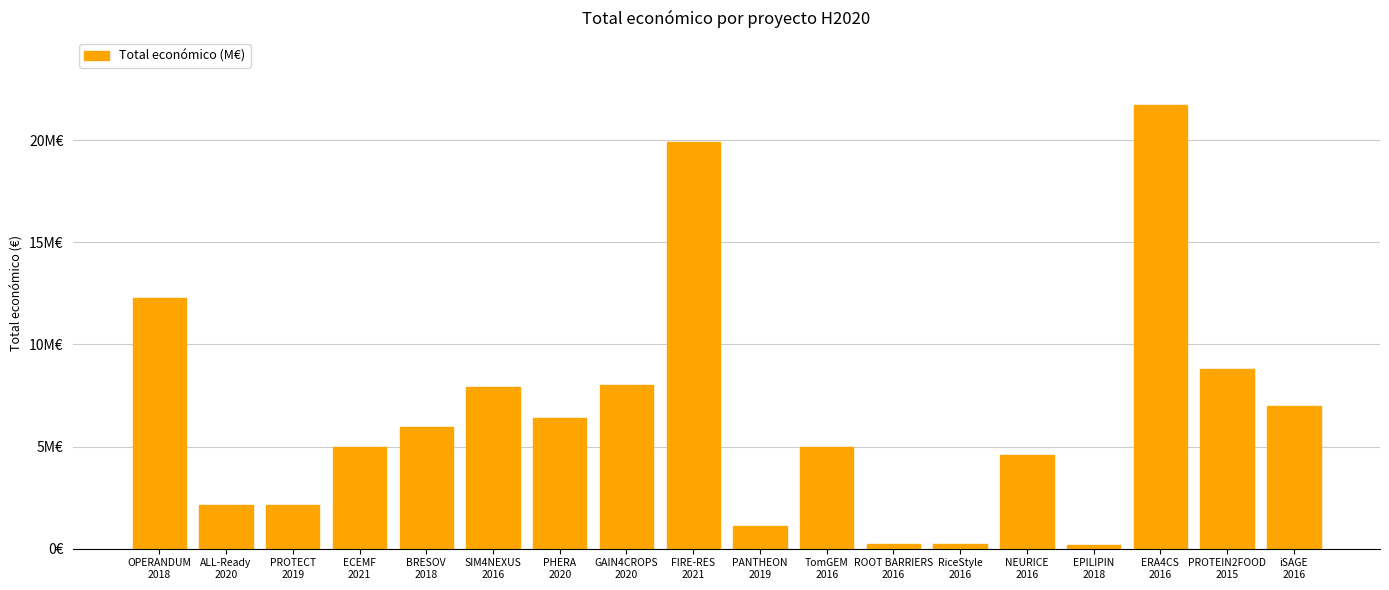

How many bars are there in total?

18